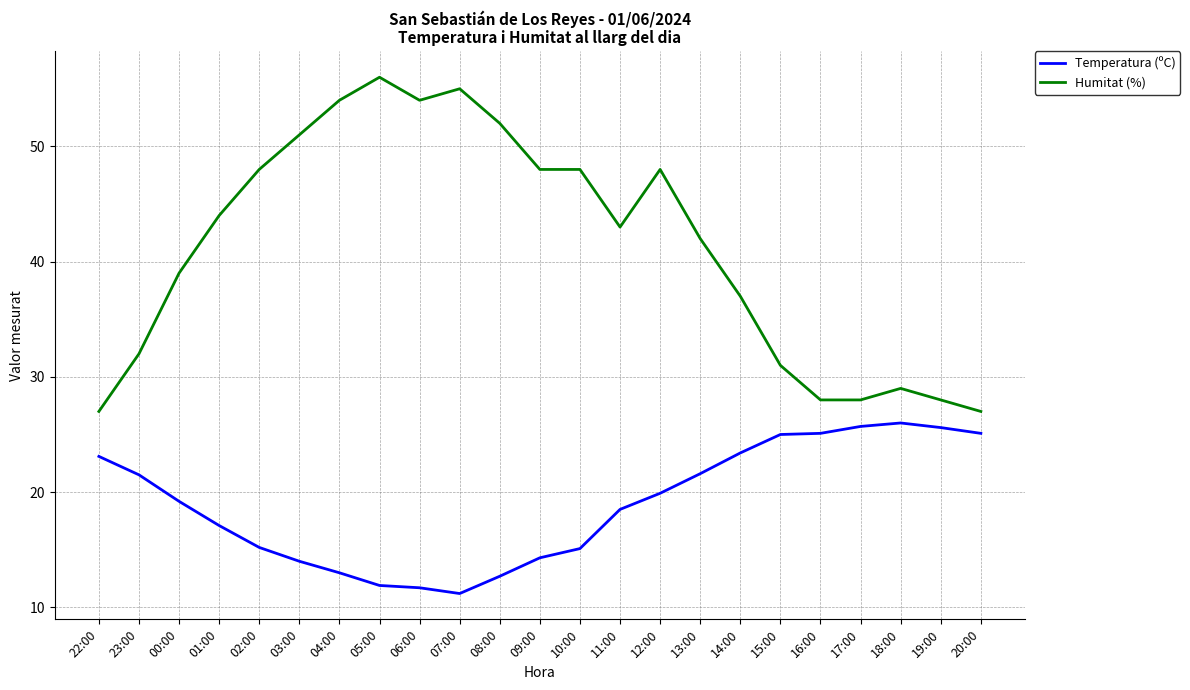

True or false: Temperatura (ºC) and Humitat (%) intersect in this chart.

False